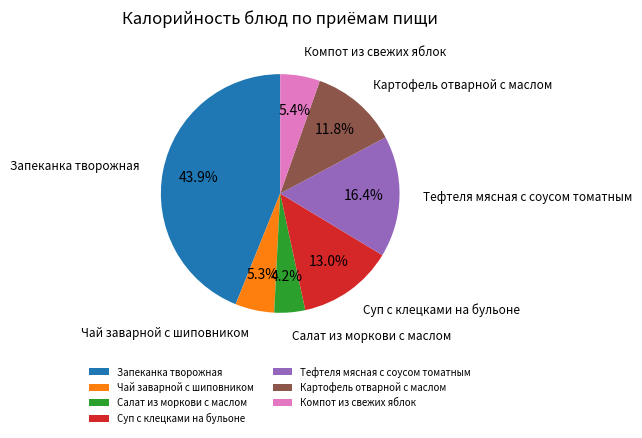

To the nearest percent, what is the difference between the largest and smallest slice percentages?

40%